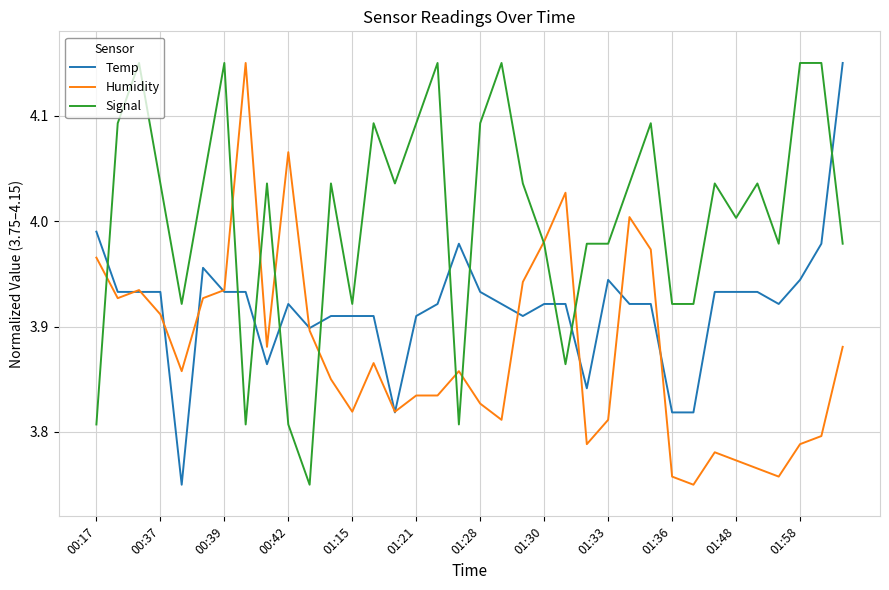

How many intersections are there between Signal and Temp?

10